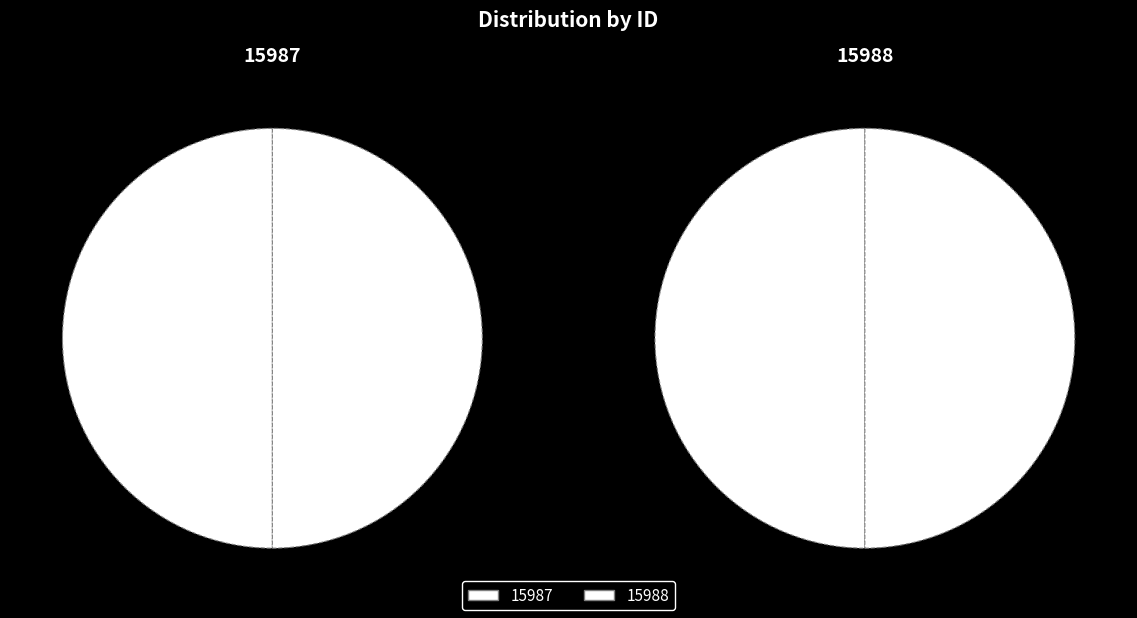

Rank the categories by value from highest to lowest.

15988, 15987